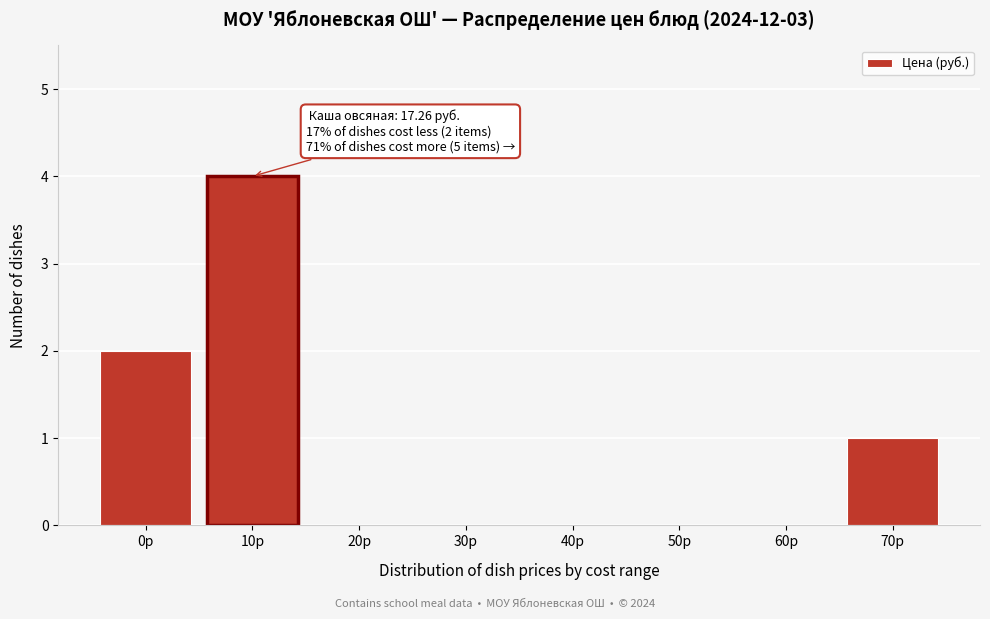

Reading left to right, transcribe all the data shown in this chart.

0р=2	10р=4	20р=0	30р=0	40р=0	50р=0	60р=0	70р=1